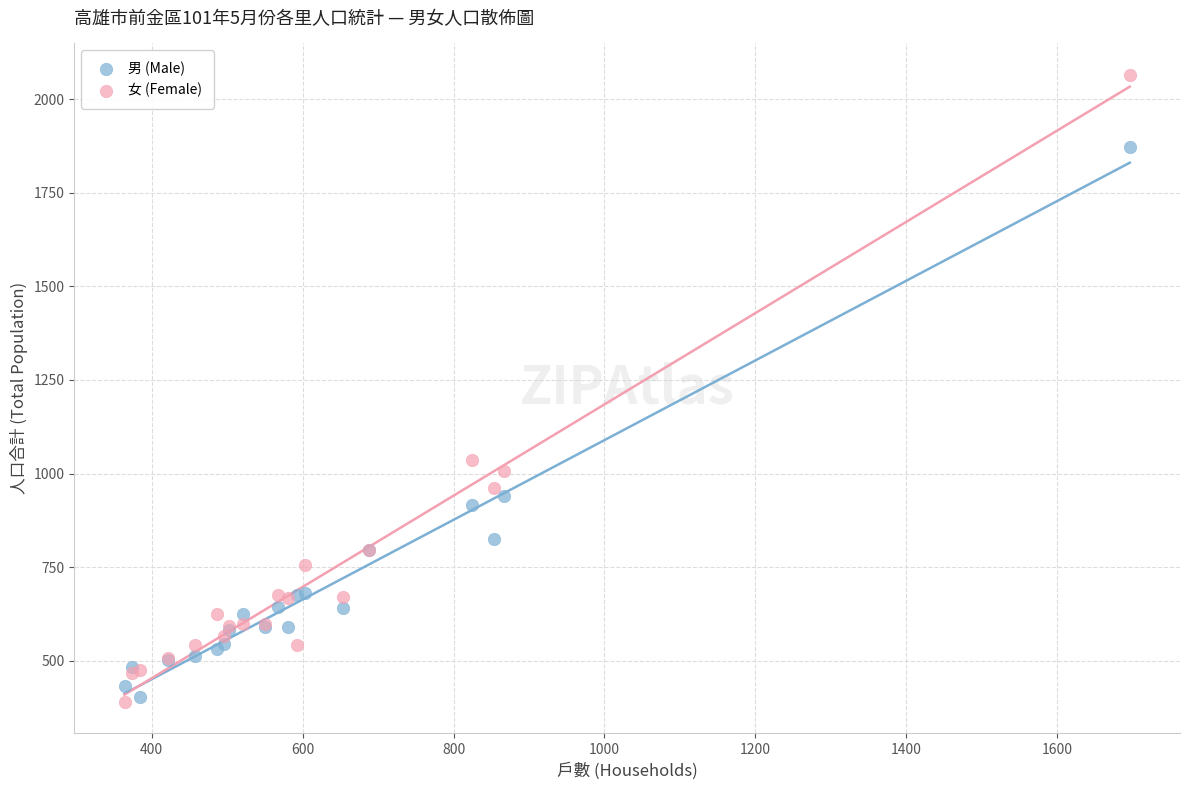

Which series contains the highest Y value?

女 (Female)